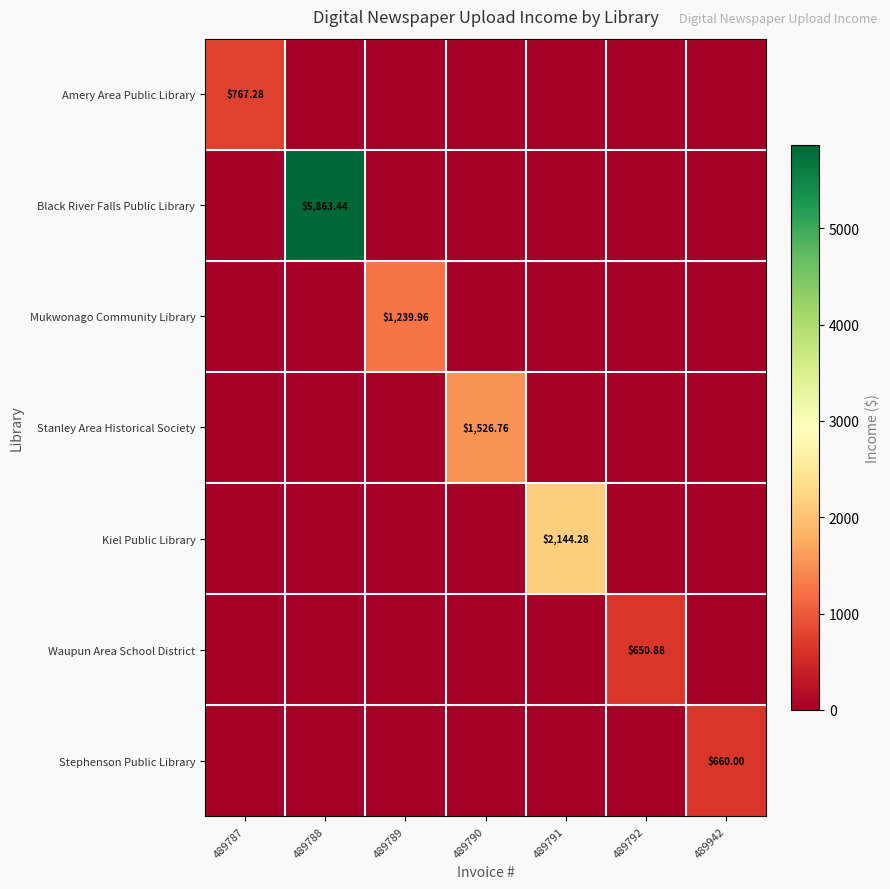

What is the sum of all Amery Area Public Library values?

767.3